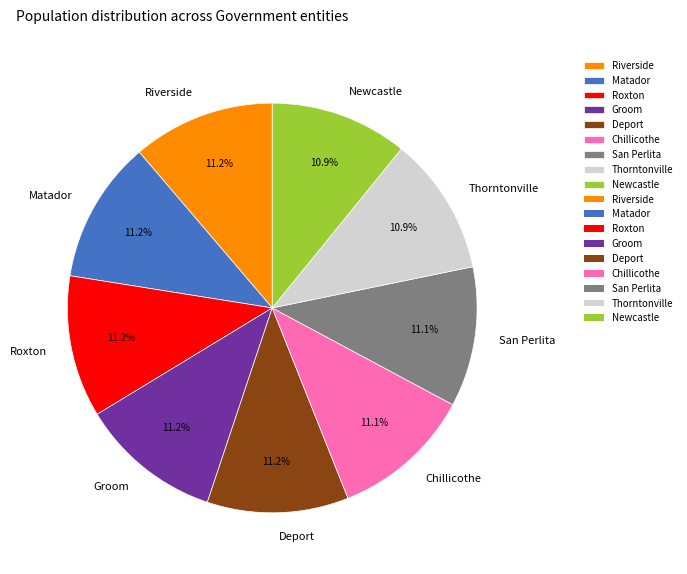

Is San Perlita the majority of the pie?

No